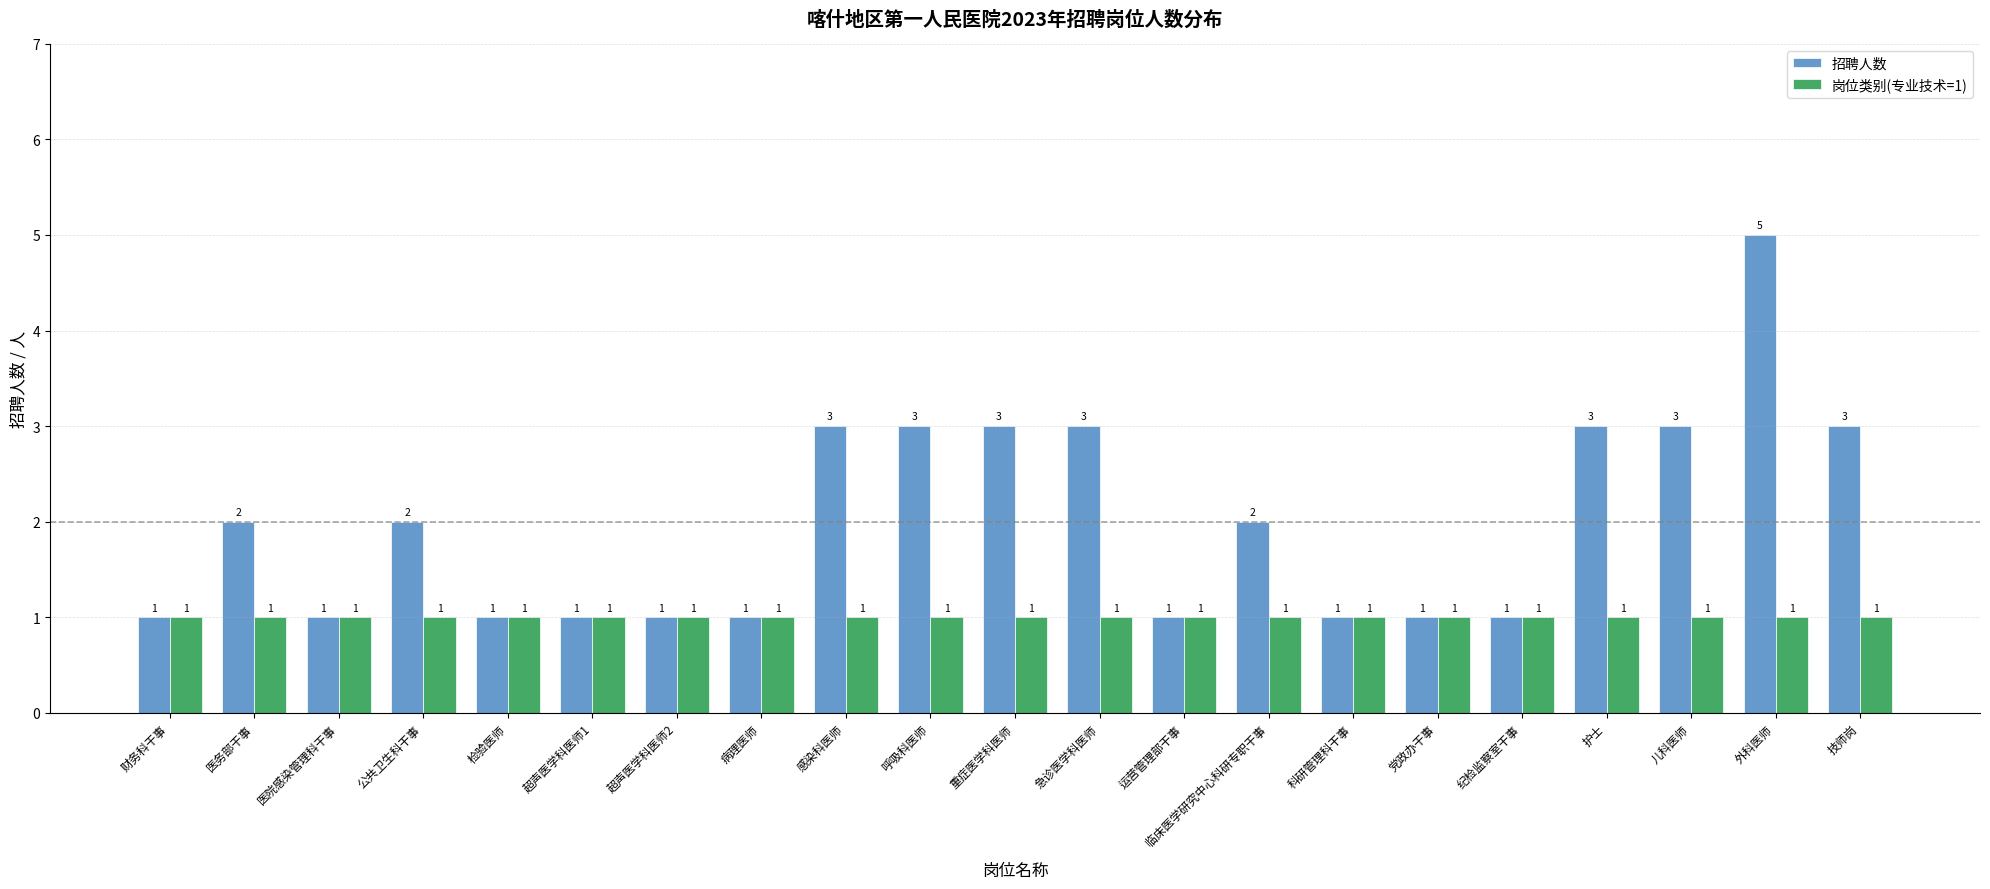

What is the approximate value of 岗位类别(专业技术=1) at 临床医学研究中心科研专职干事?

1